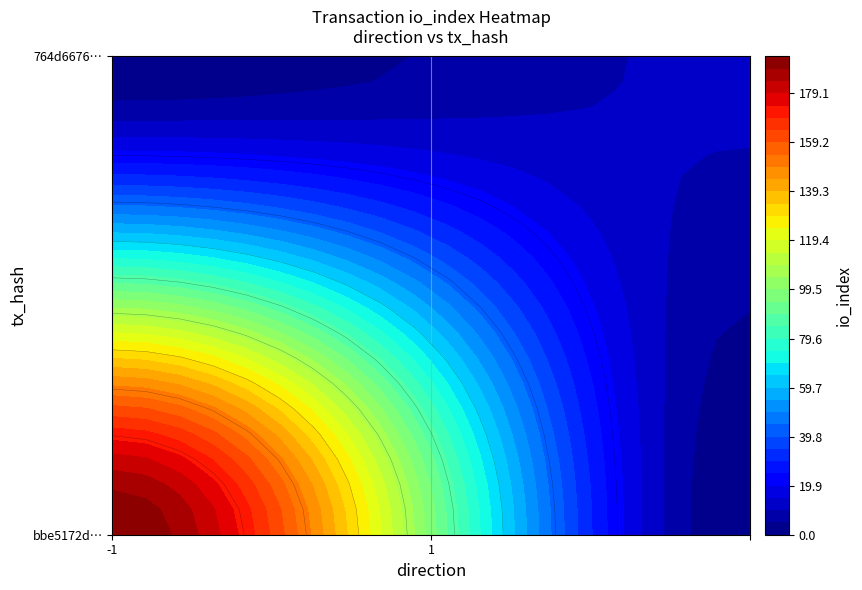

Which has a higher value, io_index or direction?

io_index